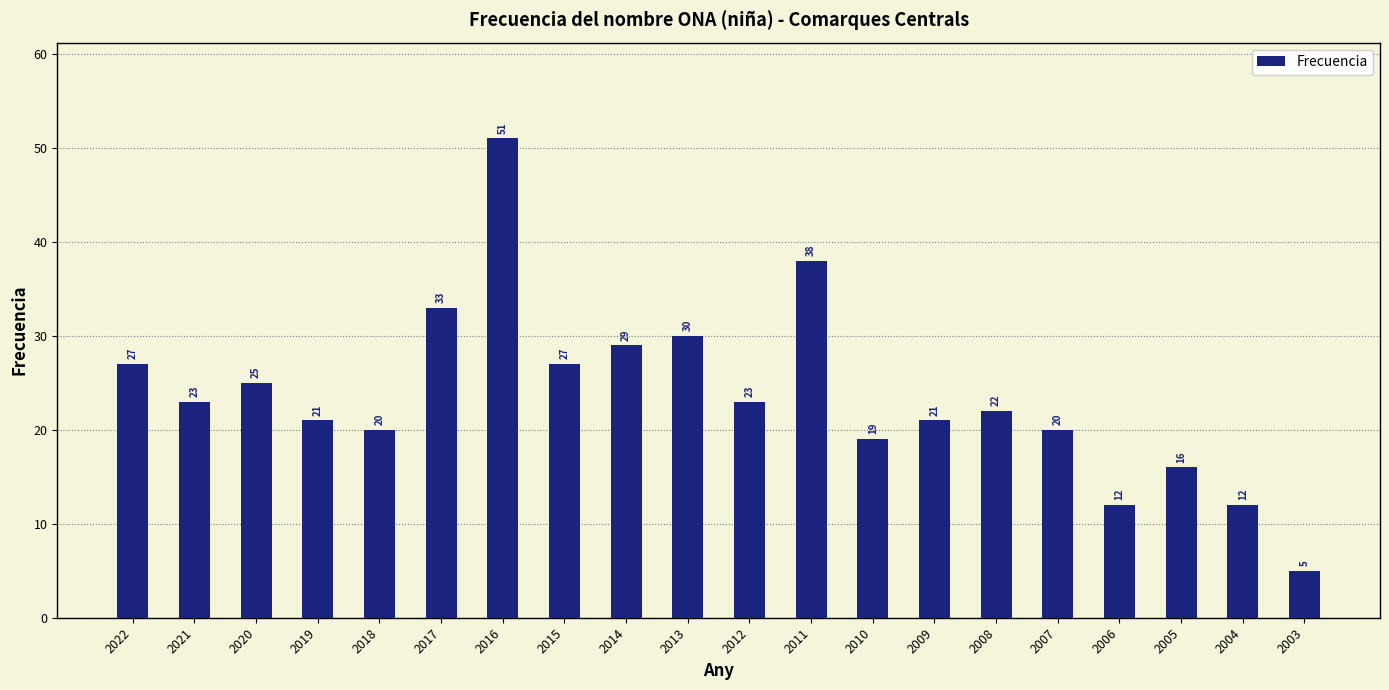

The chart shows a value of 30 at 2010. True or false?

False